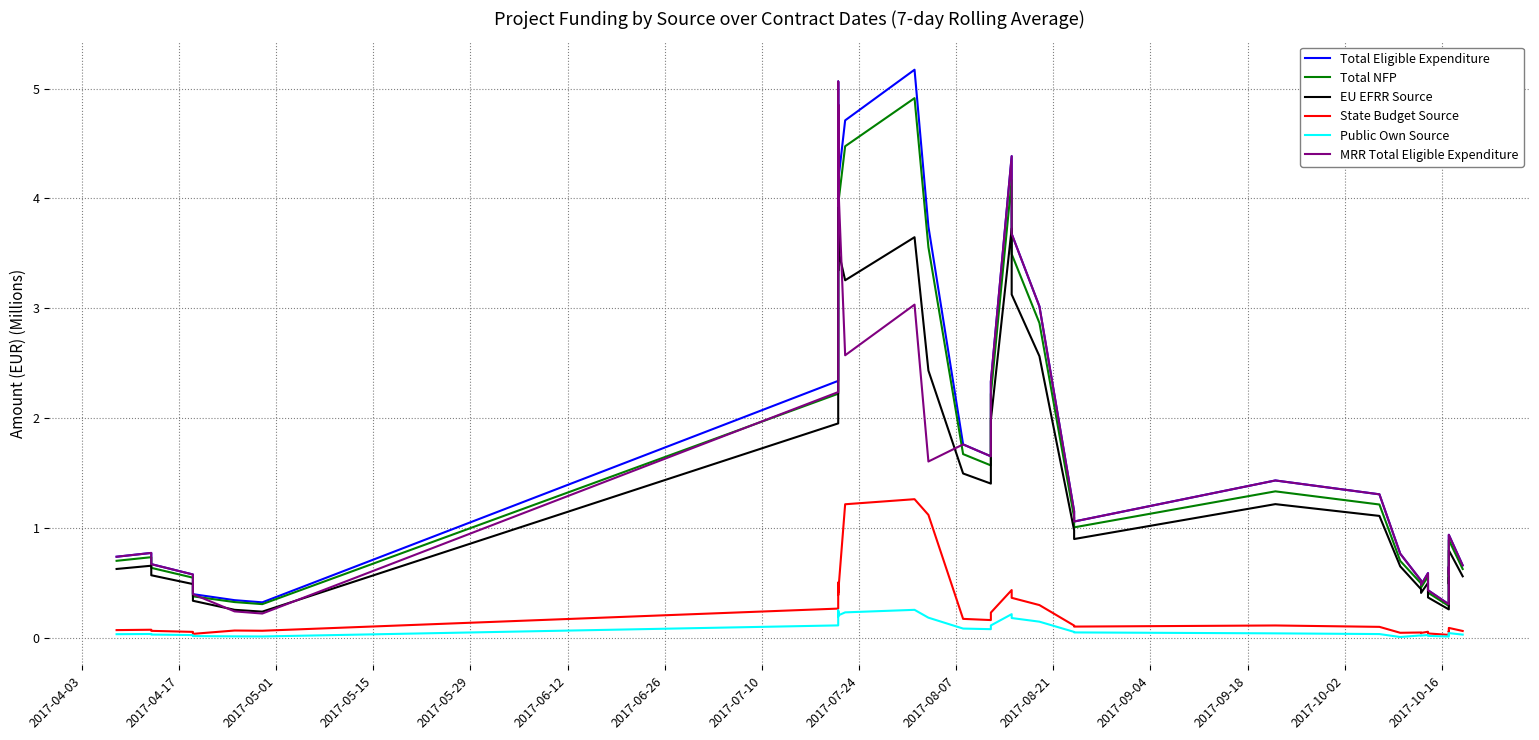

Reading left to right, transcribe all the data shown in this chart.

Total Eligible Expenditure: 0.7	0.8	0.7	0.6	0.4	0.3	0.3	2.3	3.6	4.9	3.9	4.4	4.3	5.1	4.8	4.5	4.2	4.7	5.2	3.7	1.8	1.7	2.3	4.4	3.7	3.0	1.2	1.1	1.4	1.3	0.8	0.5	0.5	0.6	0.4	0.3	0.6	0.6	0.9	0.7
Total NFP: 0.7	0.7	0.6	0.6	0.4	0.3	0.3	2.2	3.4	4.6	3.7	4.1	4.1	4.8	4.6	4.3	3.9	4.5	4.9	3.6	1.7	1.6	2.2	4.2	3.5	2.9	1.1	1.0	1.3	1.2	0.7	0.5	0.5	0.6	0.4	0.3	0.6	0.6	0.9	0.6
EU EFRR Source: 0.6	0.7	0.6	0.5	0.3	0.3	0.2	2.0	3.1	4.1	3.3	3.7	3.7	4.3	4.1	3.8	3.5	3.3	3.6	2.4	1.5	1.4	2.0	3.7	3.1	2.6	1.0	0.9	1.2	1.1	0.7	0.4	0.4	0.5	0.4	0.3	0.6	0.5	0.8	0.6
State Budget Source: 0.1	0.1	0.1	0.1	0.0	0.1	0.1	0.3	0.4	0.5	0.4	0.4	0.4	0.5	0.5	0.5	0.4	1.2	1.3	1.1	0.2	0.2	0.2	0.4	0.4	0.3	0.1	0.1	0.1	0.1	0.0	0.1	0.0	0.1	0.0	0.0	0.1	0.1	0.1	0.1
Public Own Source: 0.0	0.0	0.0	0.0	0.0	0.0	0.0	0.1	0.2	0.2	0.2	0.2	0.2	0.3	0.2	0.2	0.2	0.2	0.3	0.2	0.1	0.1	0.1	0.2	0.2	0.2	0.1	0.1	0.0	0.0	0.0	0.0	0.0	0.0	0.0	0.0	0.0	0.0	0.0	0.0
MRR Total Eligible Expenditure: 0.7	0.8	0.7	0.6	0.4	0.2	0.2	2.2	3.6	4.9	3.9	4.4	4.3	5.1	4.8	4.5	4.2	2.6	3.0	1.6	1.8	1.7	2.3	4.4	3.7	3.0	1.2	1.1	1.4	1.3	0.8	0.5	0.5	0.6	0.4	0.3	0.6	0.6	0.9	0.7